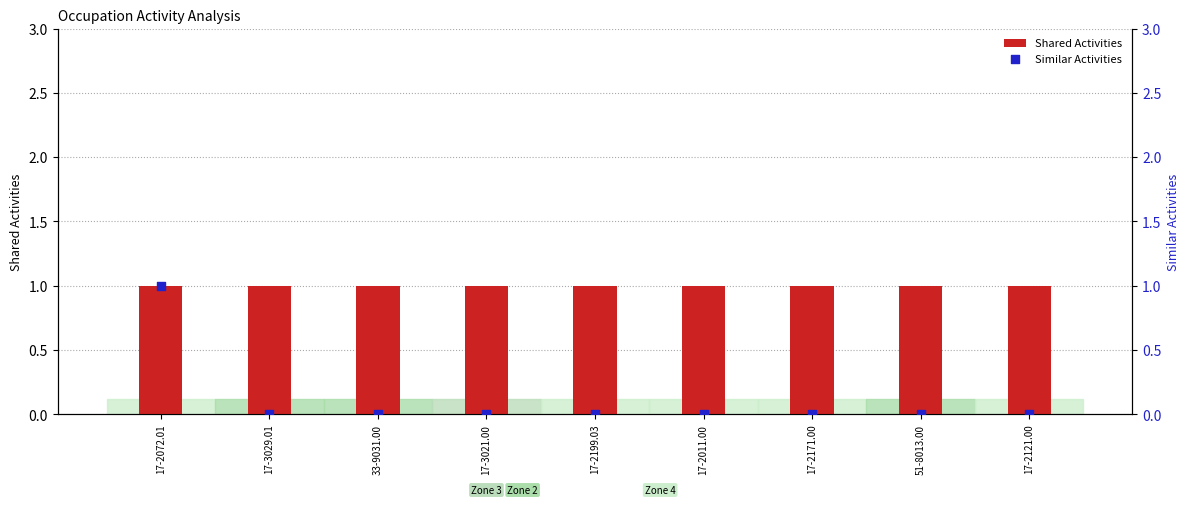

Which series reaches the minimum Y coordinate?

Similar Activities